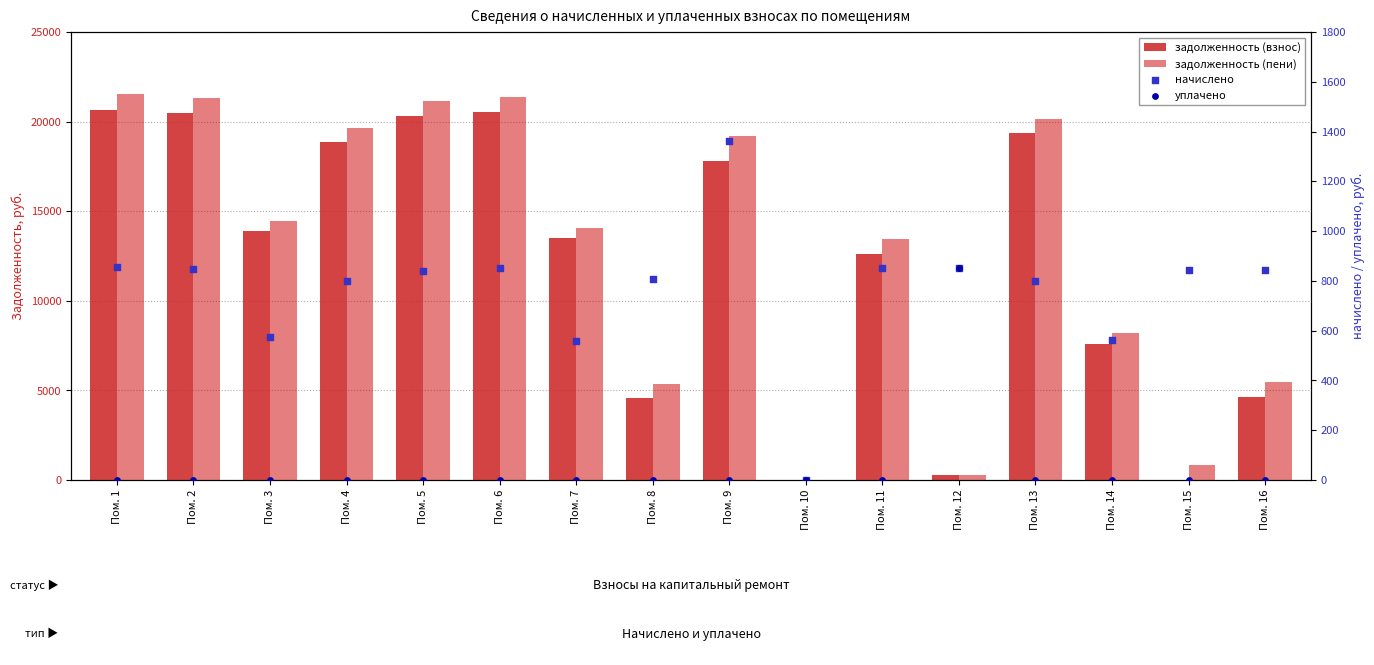

Which series has the largest total across all categories?

задолженность (пени)